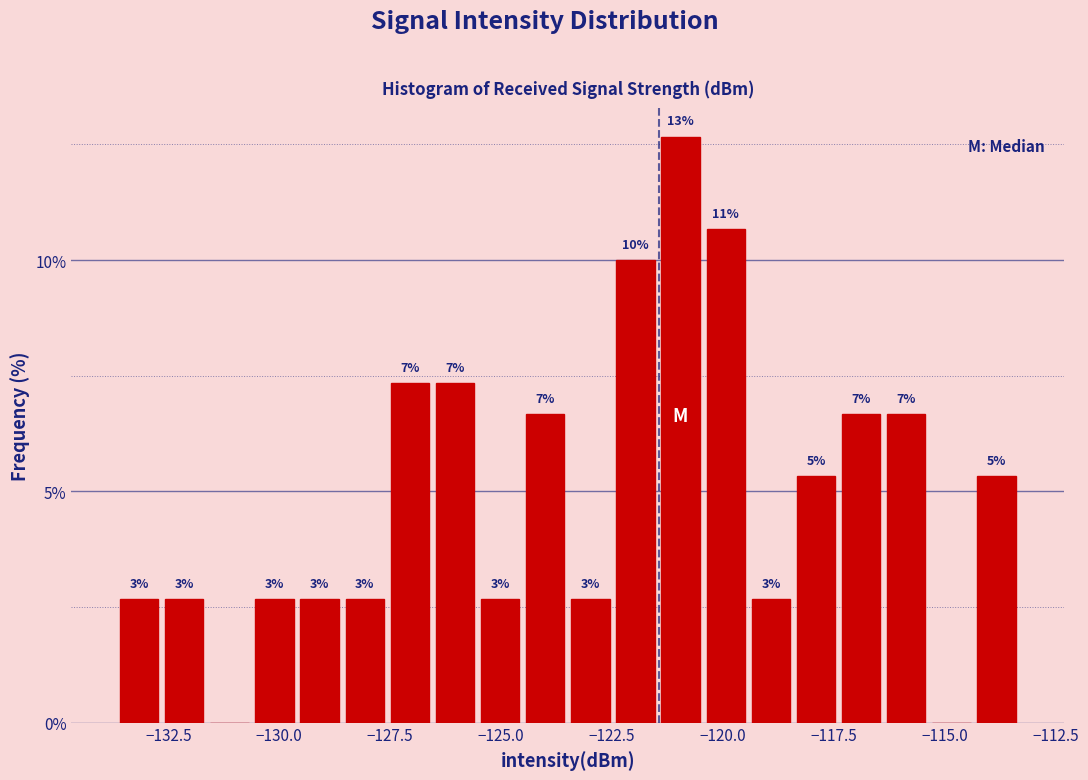

Read against the x-axis, roughly where is the centre of the tallest bar?

-121.0